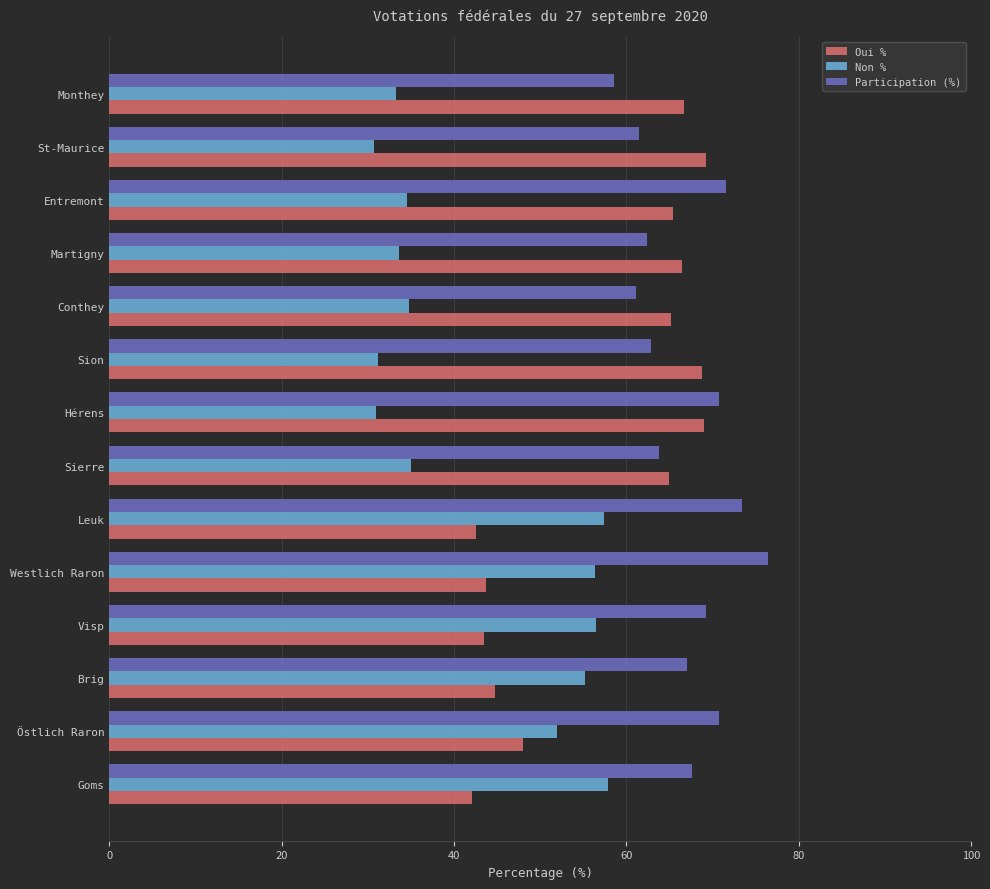

List the series in order of their overall mean, highest first.

Participation (%), Oui %, Non %